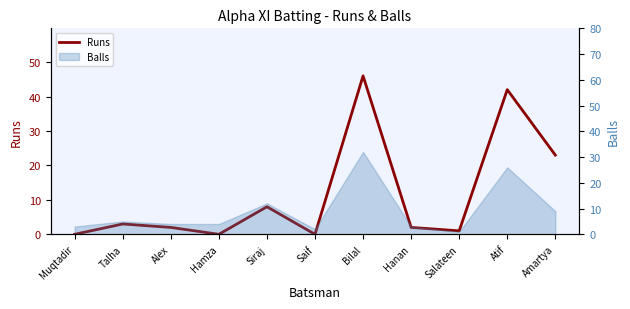

What is the difference between the maximum and minimum values?

46